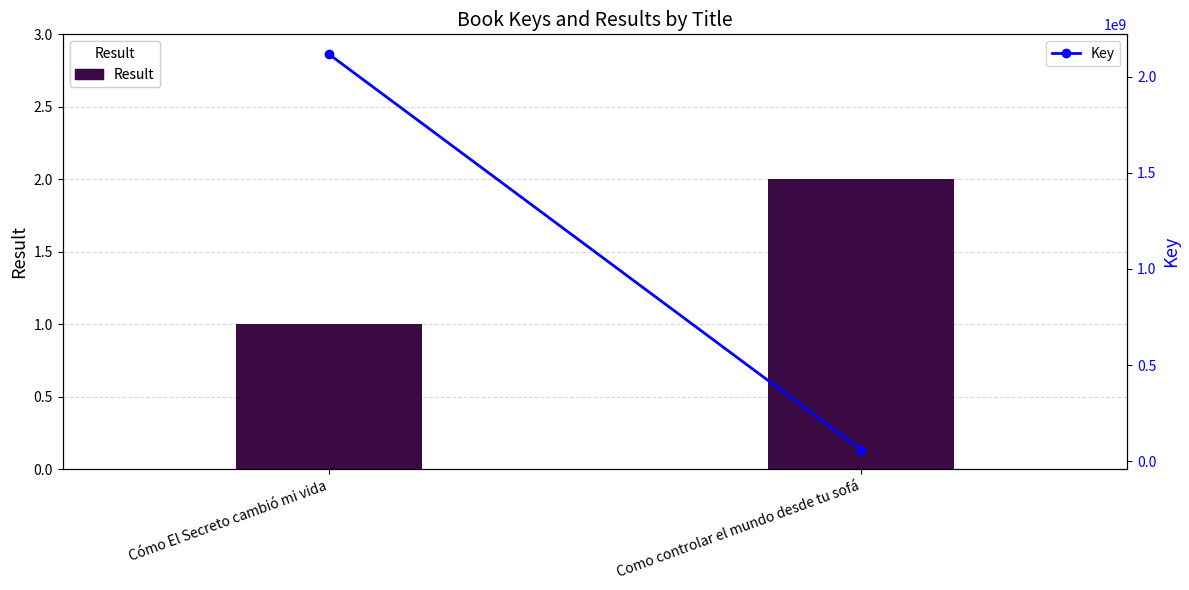

What is the minimum value for Key?

61401321